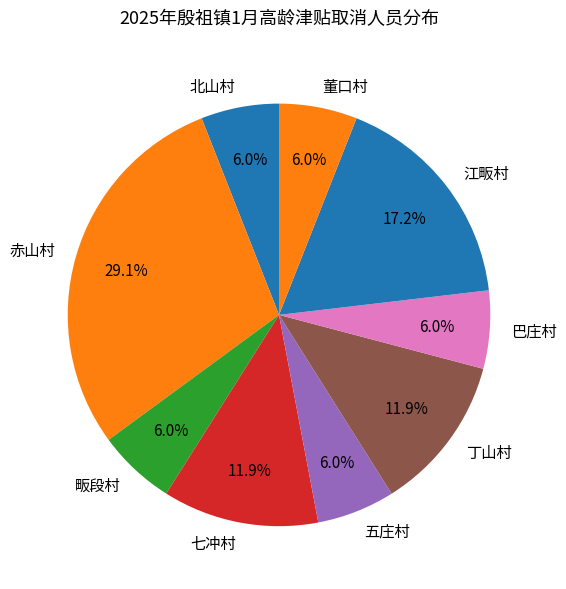

Which has a higher value, 丁山村 or 赤山村?

赤山村